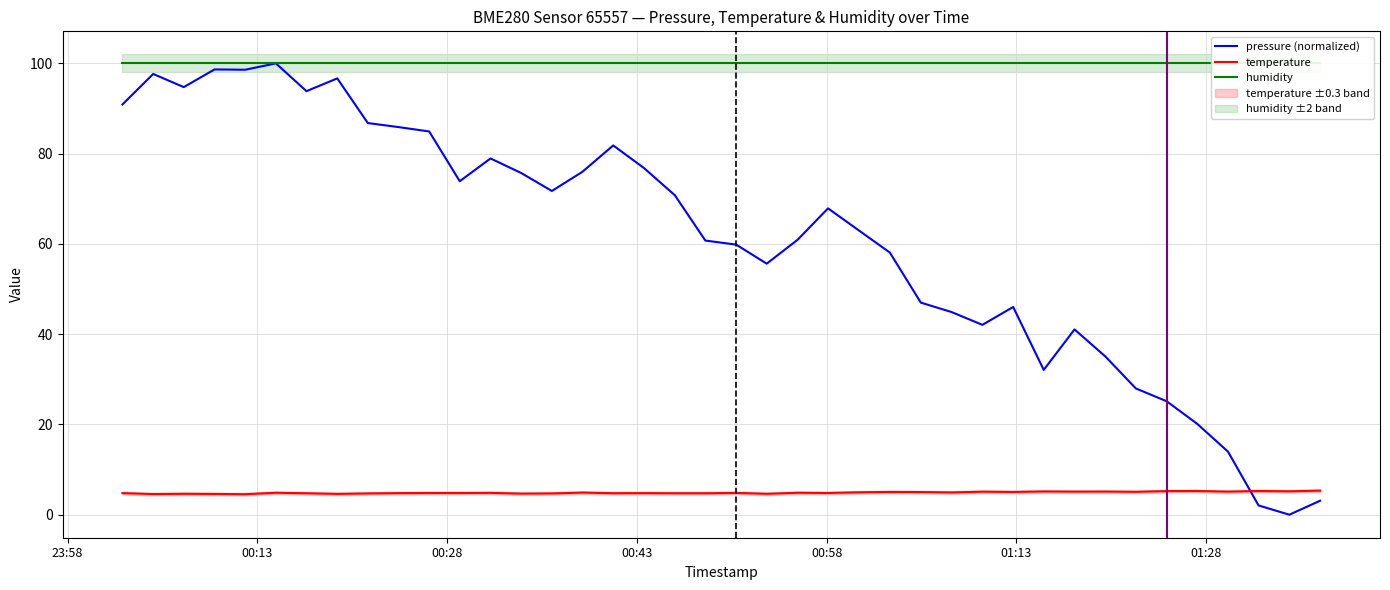

How many lines are shown in the chart?

3